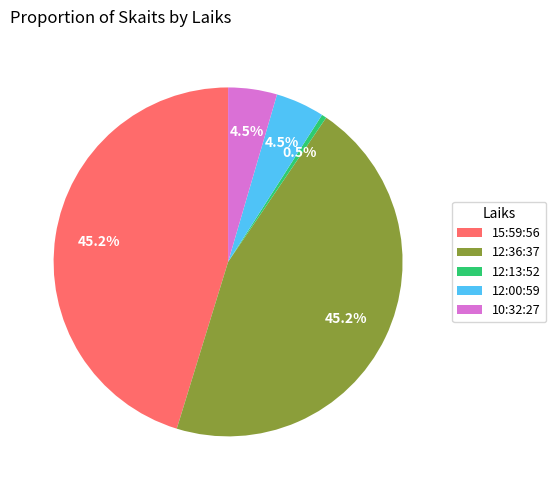

Is 12:00:59 the majority of the pie?

No